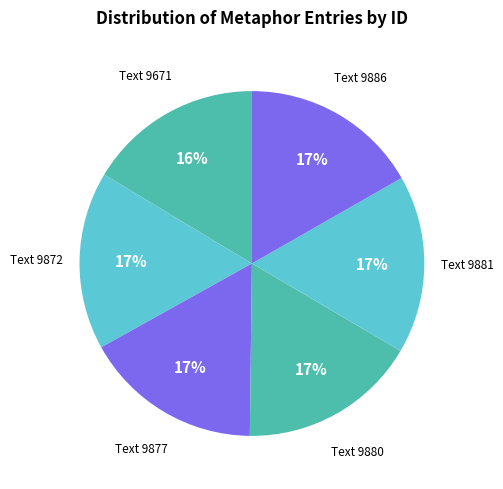

To the nearest percent, what is the average slice percentage?

17%